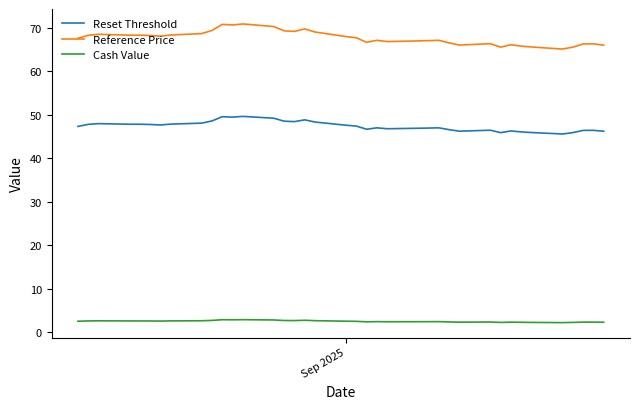

Does the chart have visible grid lines?

No